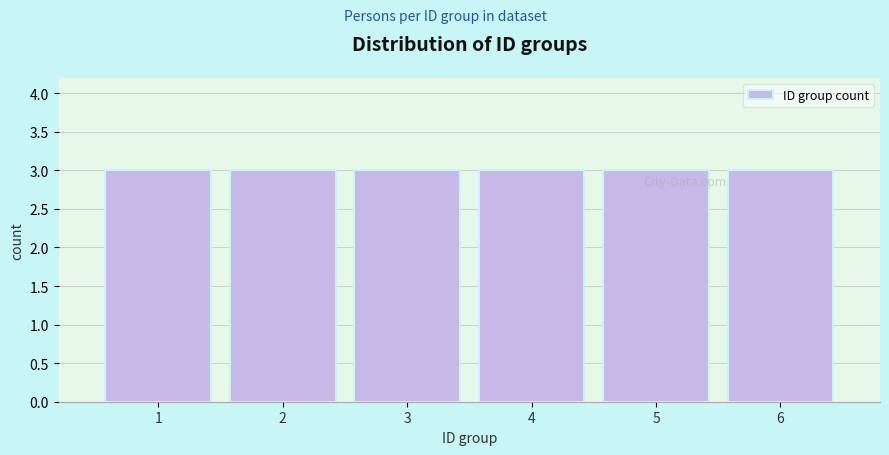

Reading left to right, transcribe this chart: for each bar, give the range it covers on the x-axis and its height. The values are not printed on the chart, so give them approximately, as read against the axis.

0.5 to 1.5: 3
1.5 to 2.5: 3
2.5 to 3.5: 3
3.5 to 4.5: 3
4.5 to 5.5: 3
5.5 to 6.5: 3